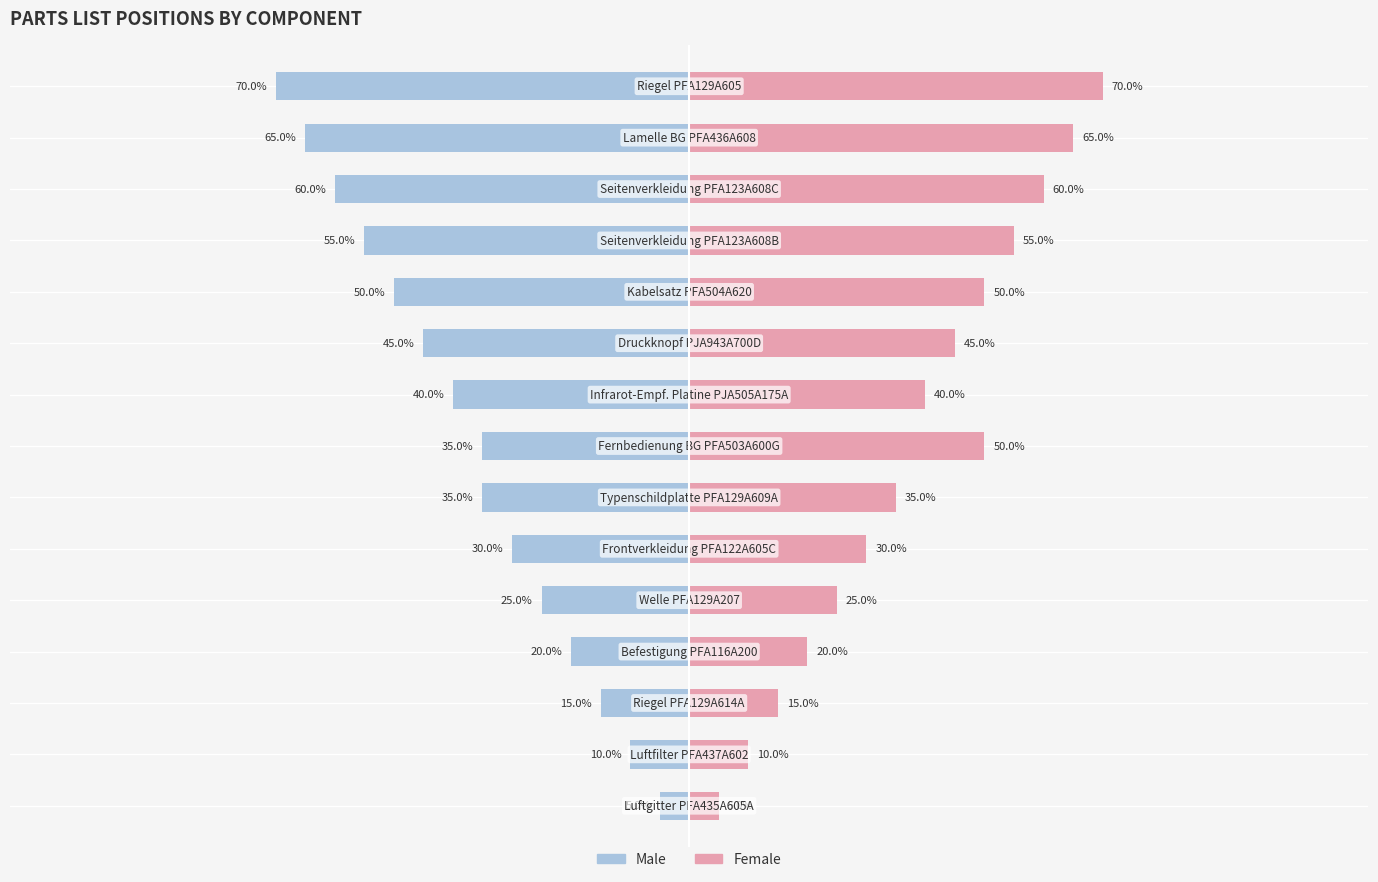

Reading left to right, transcribe all the data shown in this chart.

Male: 0=-5.0	1=-10.0	2=-15.0	3=-20.0	4=-25.0	5=-30.0	6=-35.0	7=-35.0	8=-40.0	9=-45.0	10=-50.0	11=-55.0	12=-60.0	13=-65.0	14=-70.0
Female: 0=5.0	1=10.0	2=15.0	3=20.0	4=25.0	5=30.0	6=35.0	7=50.0	8=40.0	9=45.0	10=50.0	11=55.0	12=60.0	13=65.0	14=70.0